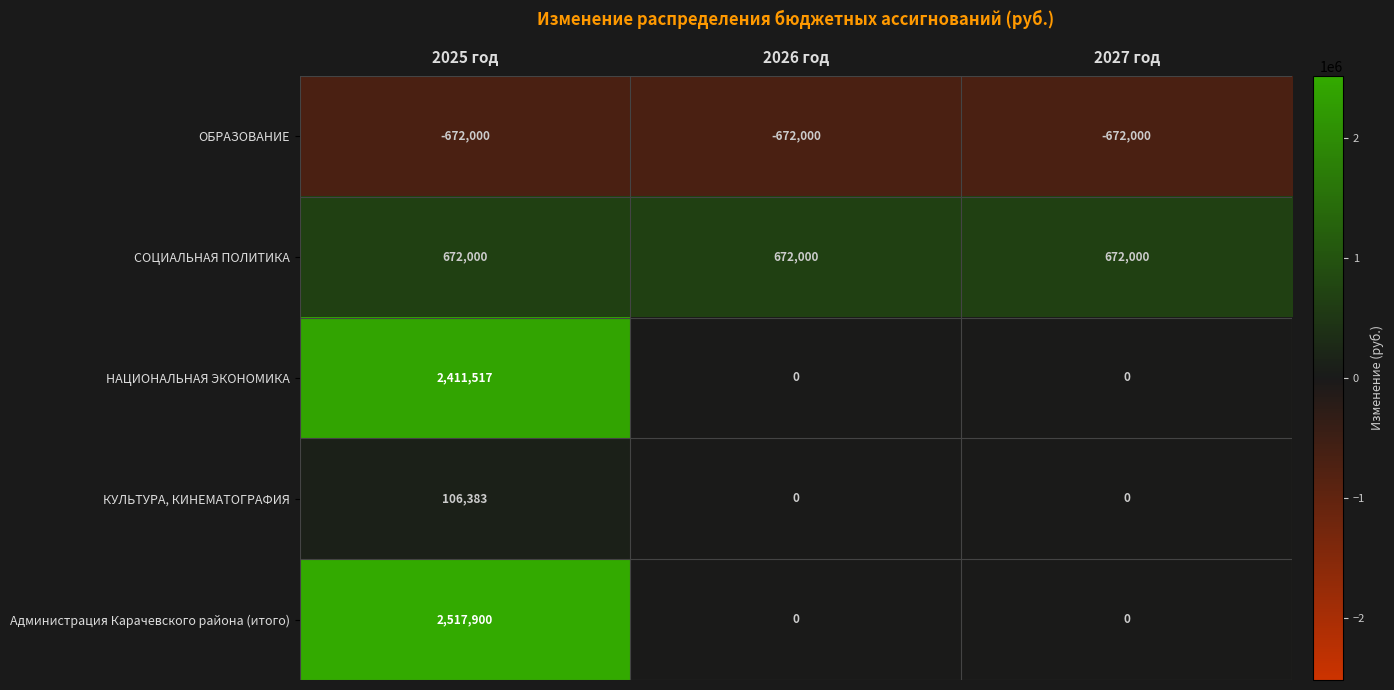

Rank the series by their maximum value, from highest to lowest.

Администрация Карачевского района (итого), НАЦИОНАЛЬНАЯ ЭКОНОМИКА, СОЦИАЛЬНАЯ ПОЛИТИКА, КУЛЬТУРА, КИНЕМАТОГРАФИЯ, ОБРАЗОВАНИЕ